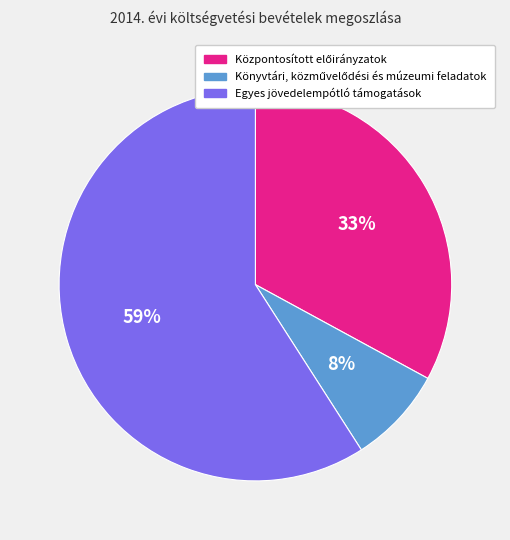

To the nearest percent, what percentage of the pie is Egyes jövedelempótló támogatások?

59%